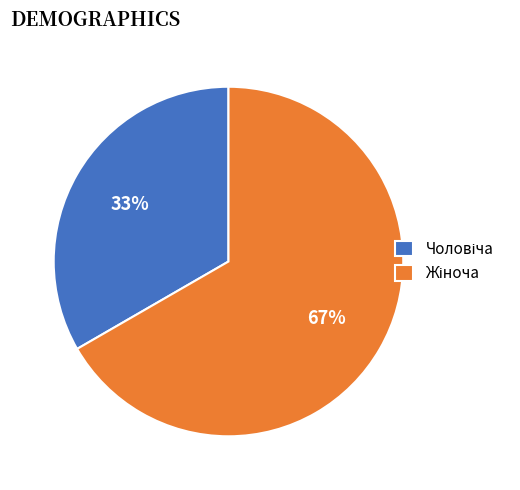

To the nearest percent, what is the average slice percentage?

50%